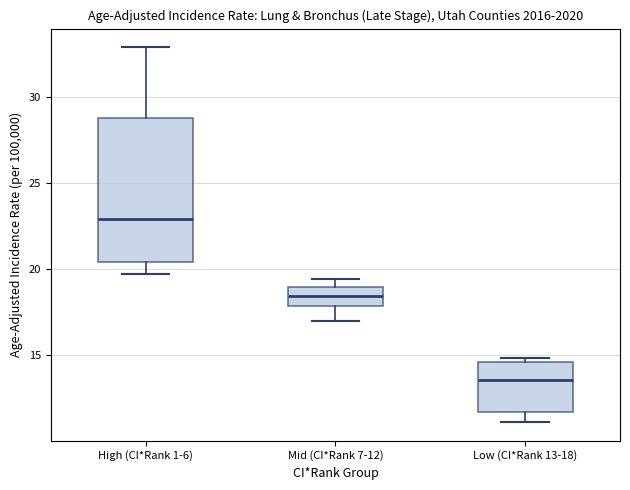

Reading left to right, transcribe this box plot: for each box, give where its median line is, the range the box spans, and where its two whiskers end, as read against the y-axis. The values are not printed on the chart, so give them approximately, as read against the axis.

High (CI*Rank 1-6): median 23.0, box 20.5 to 29.0, whiskers 19.5 to 33.0
Mid (CI*Rank 7-12): median 18.5, box 18.0 to 19.0, whiskers 17.0 to 19.5
Low (CI*Rank 13-18): median 13.5, box 11.5 to 14.5, whiskers 11.0 to 15.0